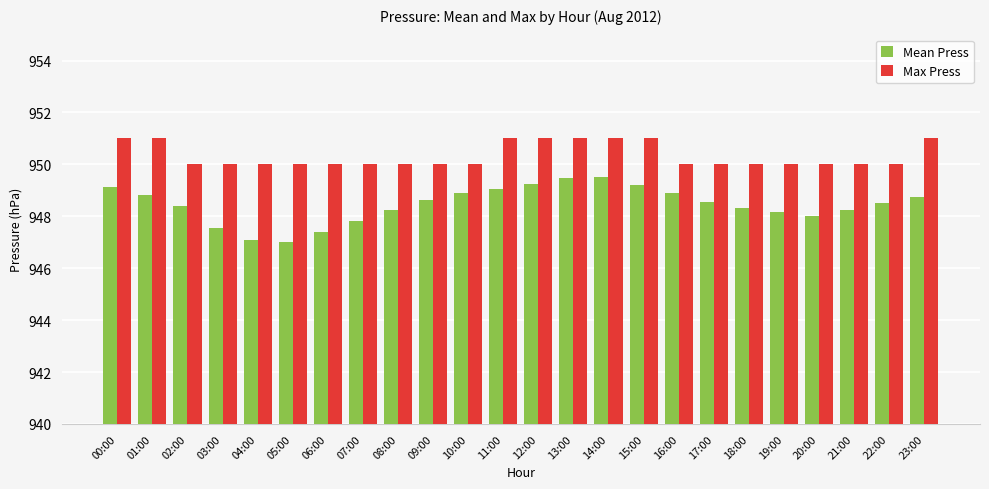

How many categories are shown in the chart?

24